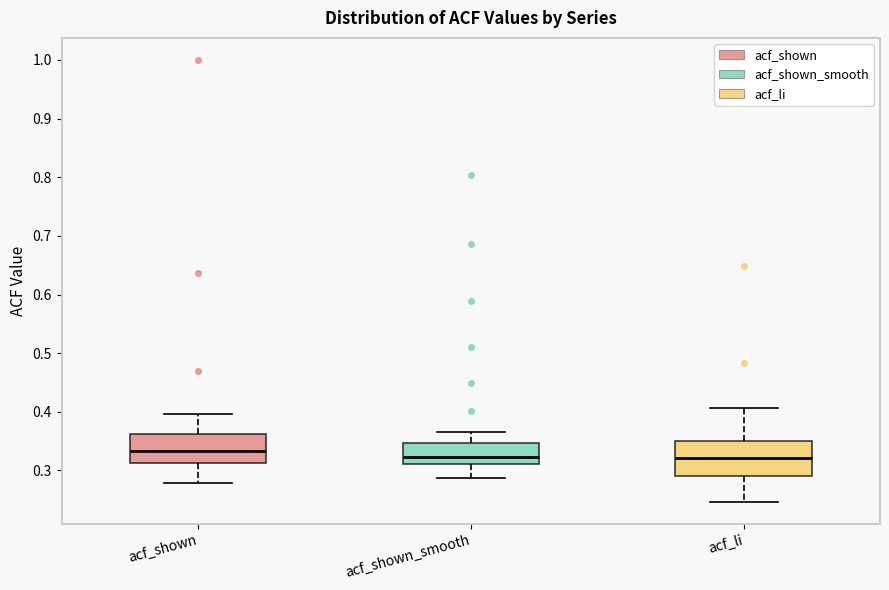

Comparing the boxes themselves (not the whiskers), which one is the tallest?

acf_li